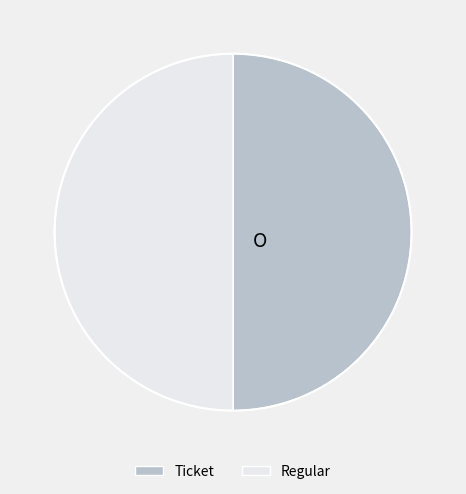

True or false: Ticket accounts for 50% of the total.

True